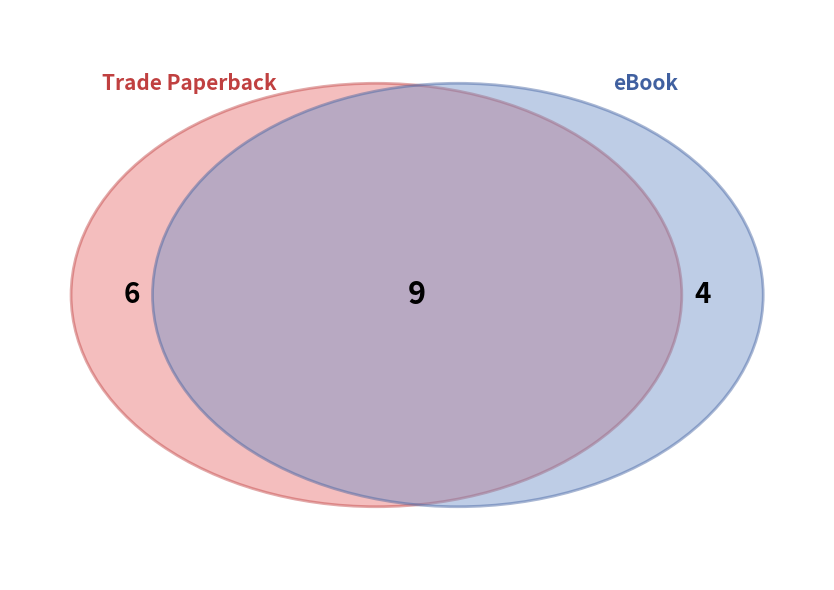

Which has a higher value, 6 or 11?

11